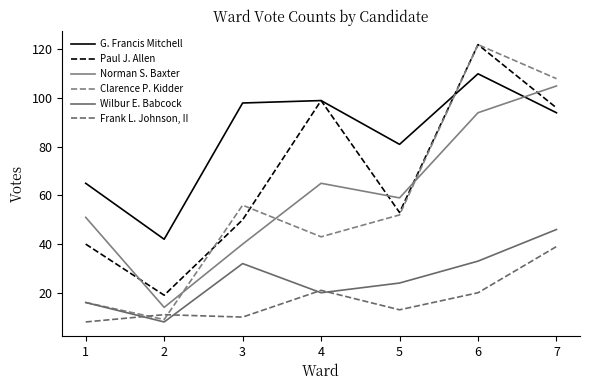

How many distinct data groups are displayed?

6